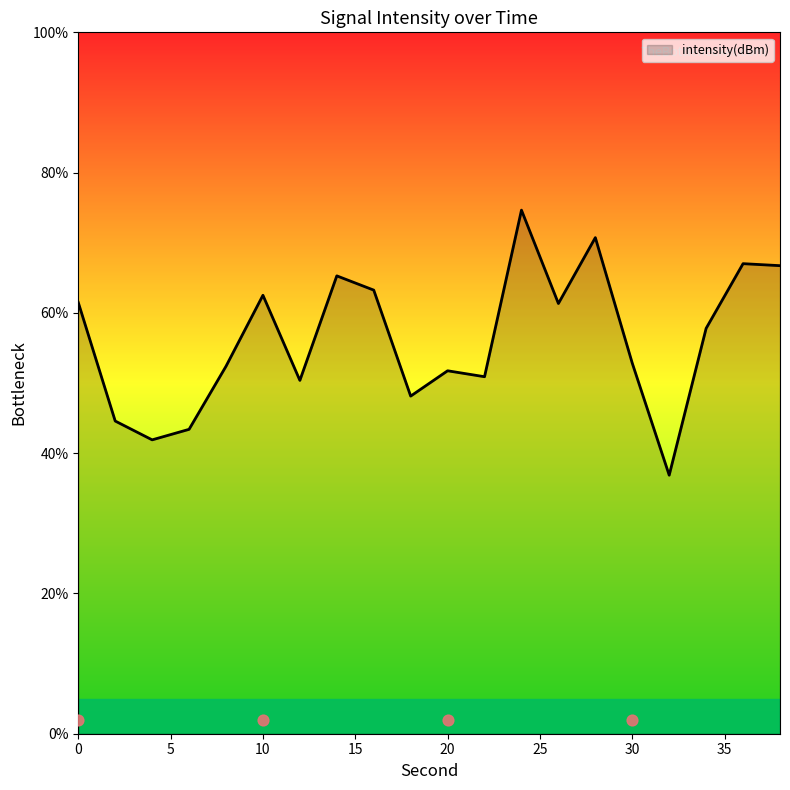

Between 2 and 36, which is larger?

36